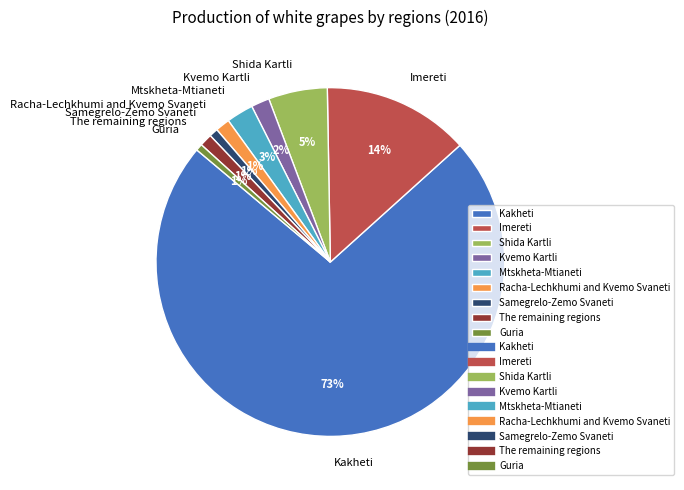

True or false: Imereti accounts for 14% of the total.

True